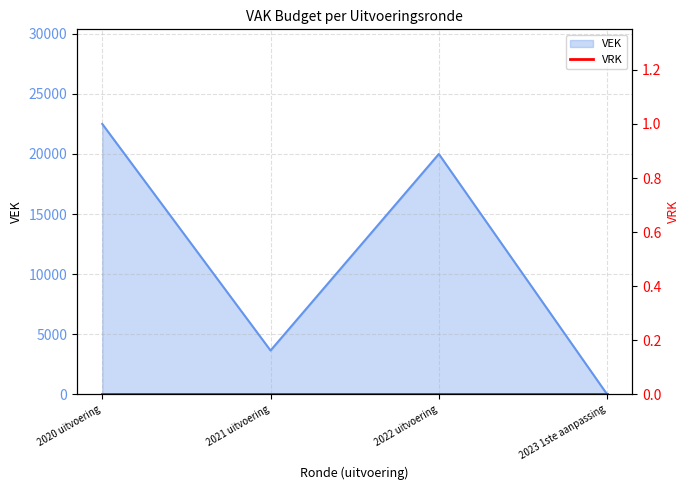

List the labels in order of value, largest first.

2020 uitvoering, 2022 uitvoering, 2021 uitvoering, 2023 1ste aanpassing